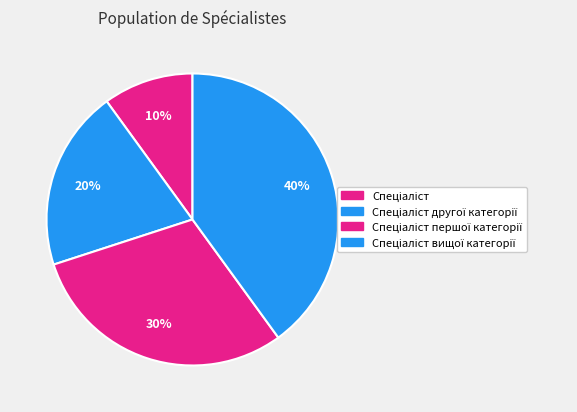

How many slices are in this pie chart?

4